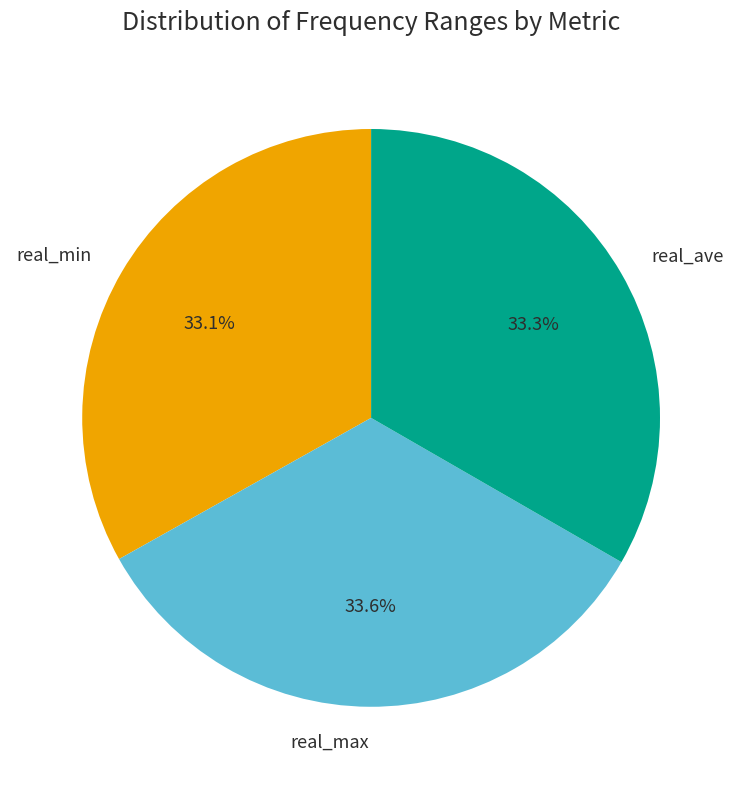

To the nearest percent, what is the difference between the largest and smallest slice percentages?

0%